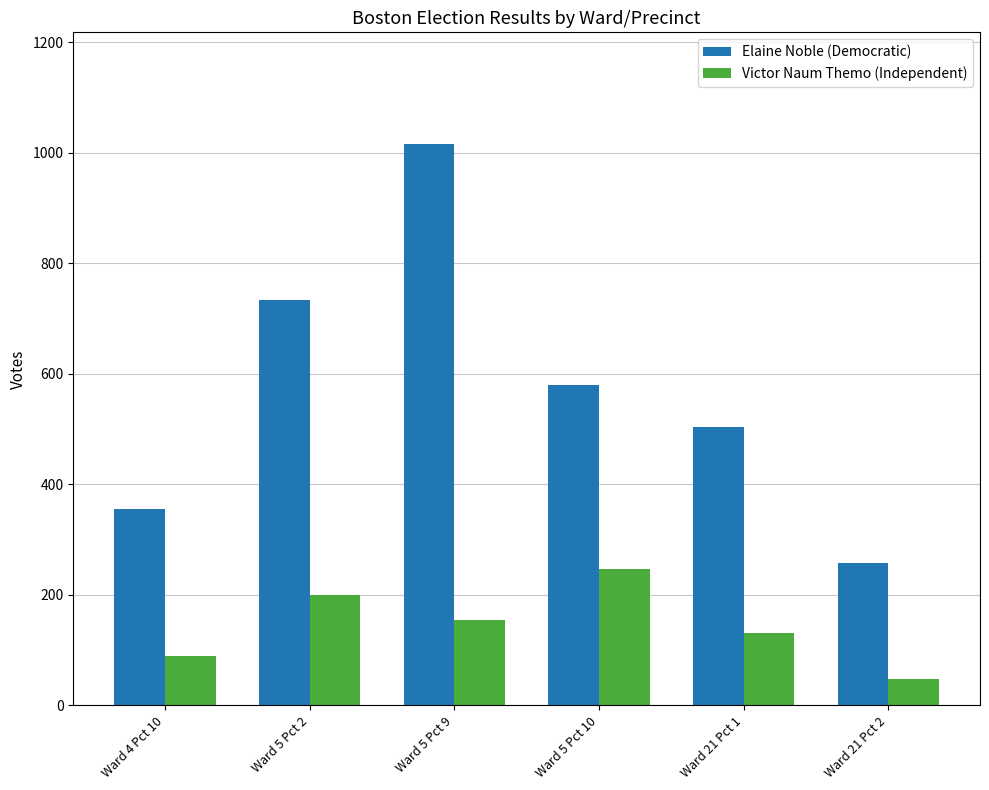

True or false: Victor Naum Themo (Independent) has a value of 131 at Ward 21 Pct 1.

True